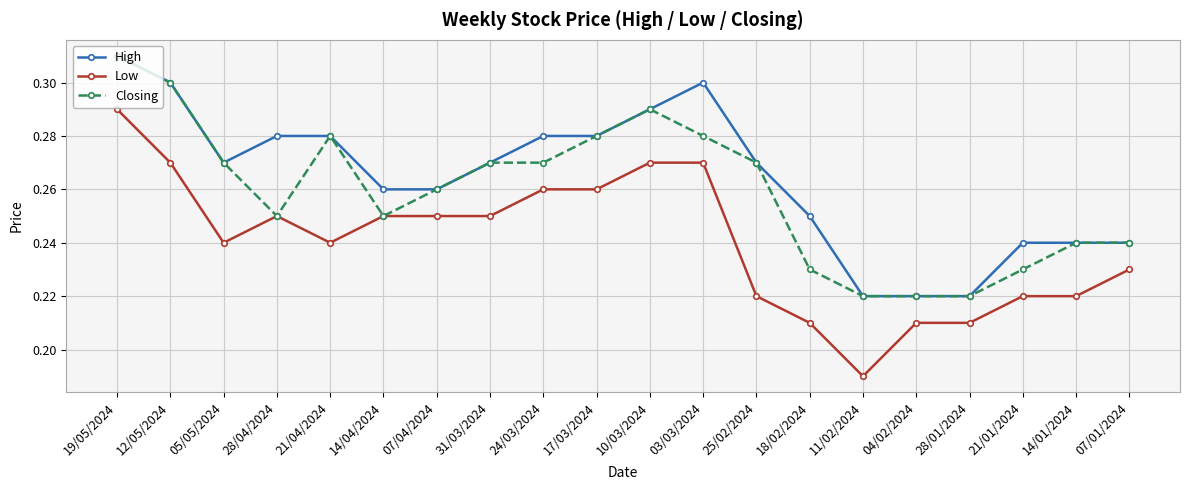

What is the label of the 11th point from the right?

17/03/2024